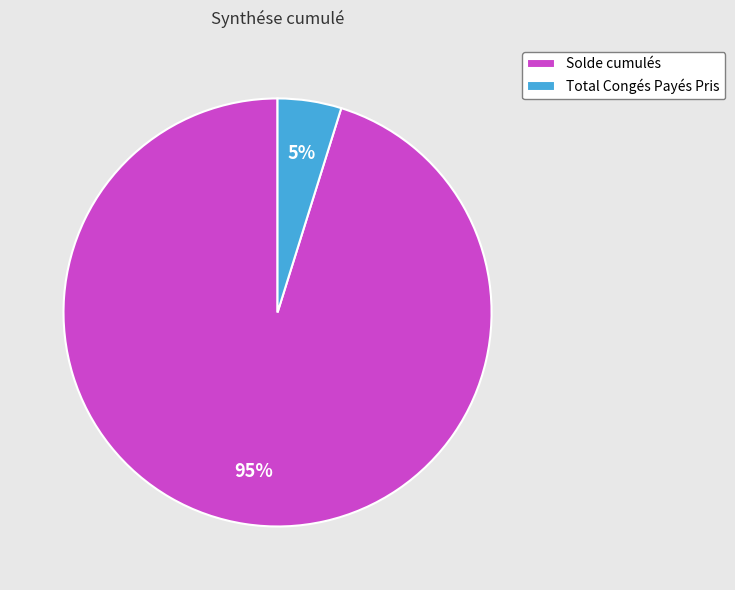

Rank the categories by value from highest to lowest.

Solde cumulés, Total Congés Payés Pris